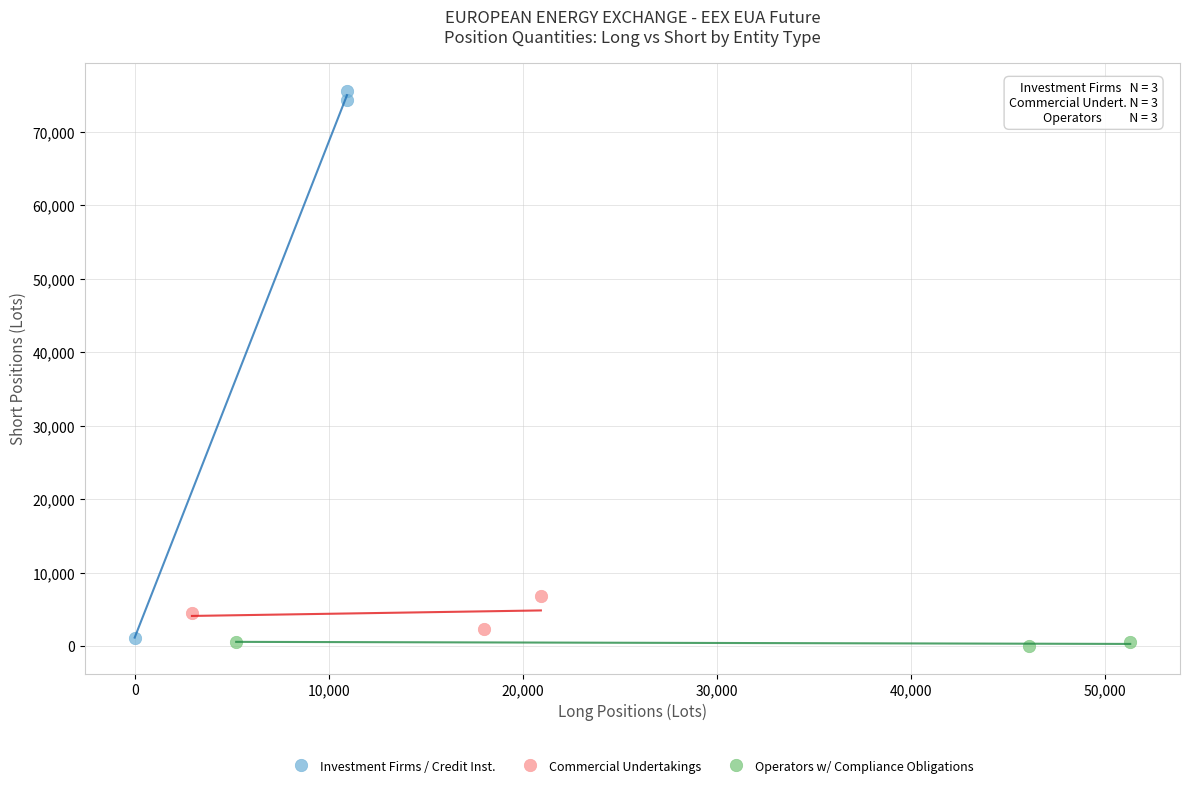

Which series reaches the minimum Y coordinate?

Operators w/ Compliance Obligations